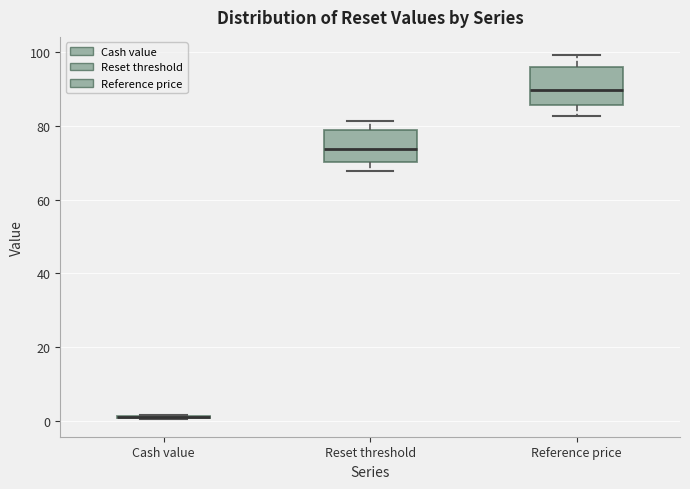

Reading left to right, read every box against the y-axis: the position of its median line, the range the box covers, and the ends of its whiskers. The values are not printed on the chart, so give them approximately, as read against the axis.

Cash value: box collapsed to a line at 0, whiskers 0 to 2
Reset threshold: median 74, box 70 to 78, whiskers 68 to 82
Reference price: median 90, box 86 to 96, whiskers 82 to 100